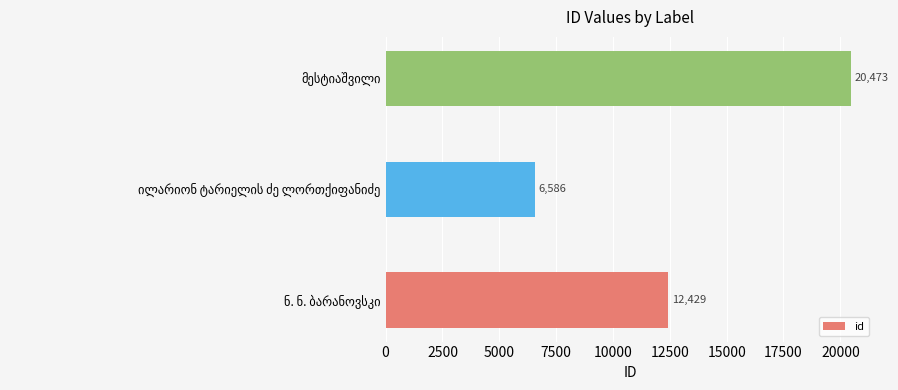

What is the sum of all values?

39488